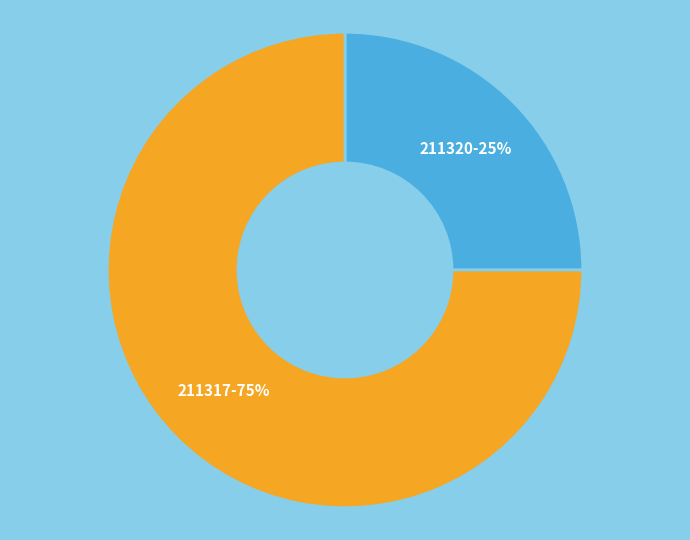

Does any single category account for the majority?

Yes